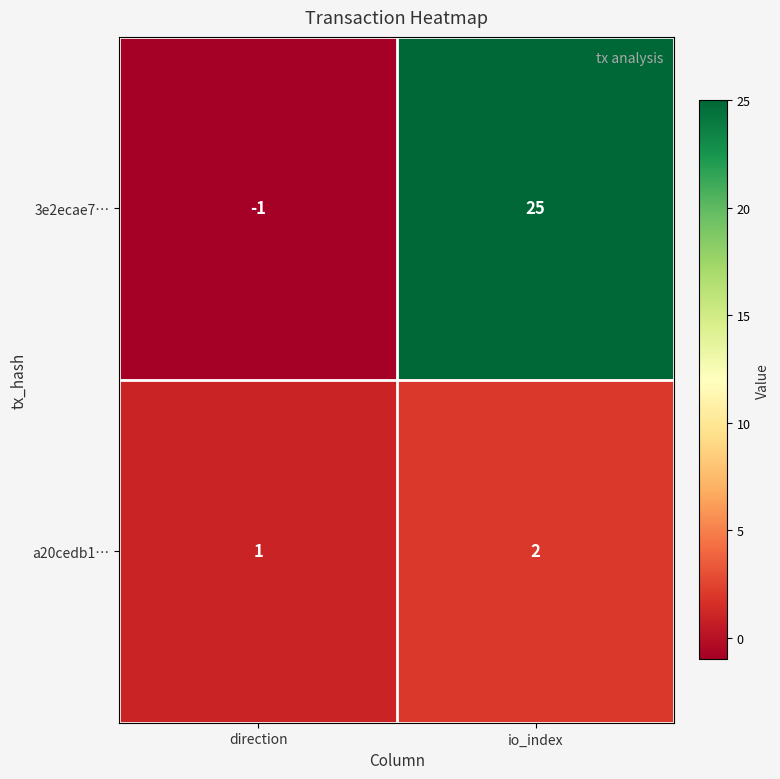

What is the total value across all series at io_index?

27